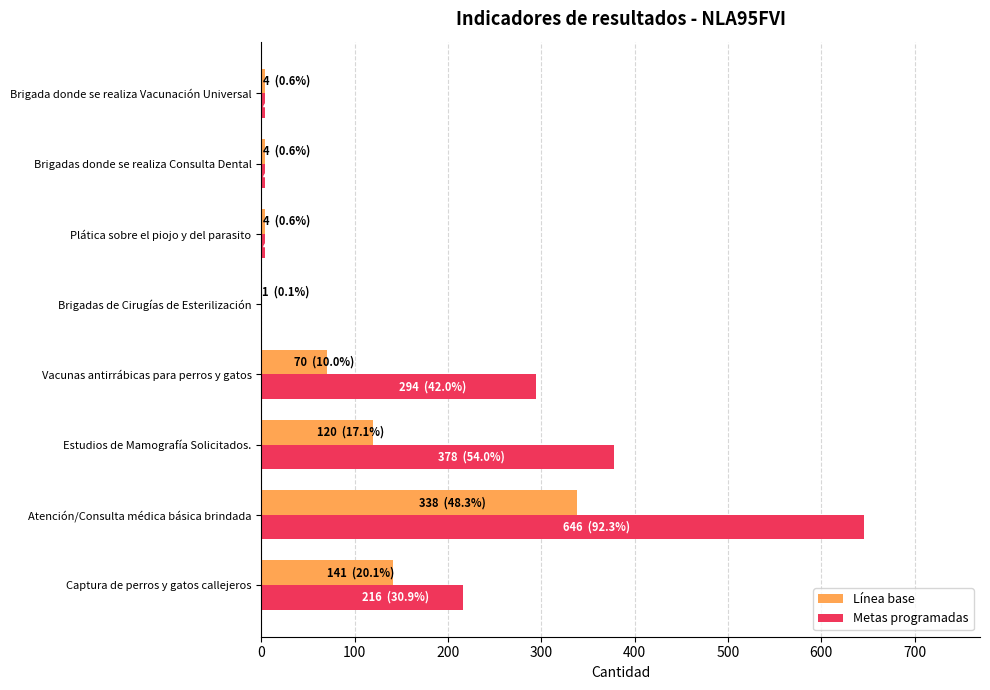

What is the average value of the Línea base series?

85